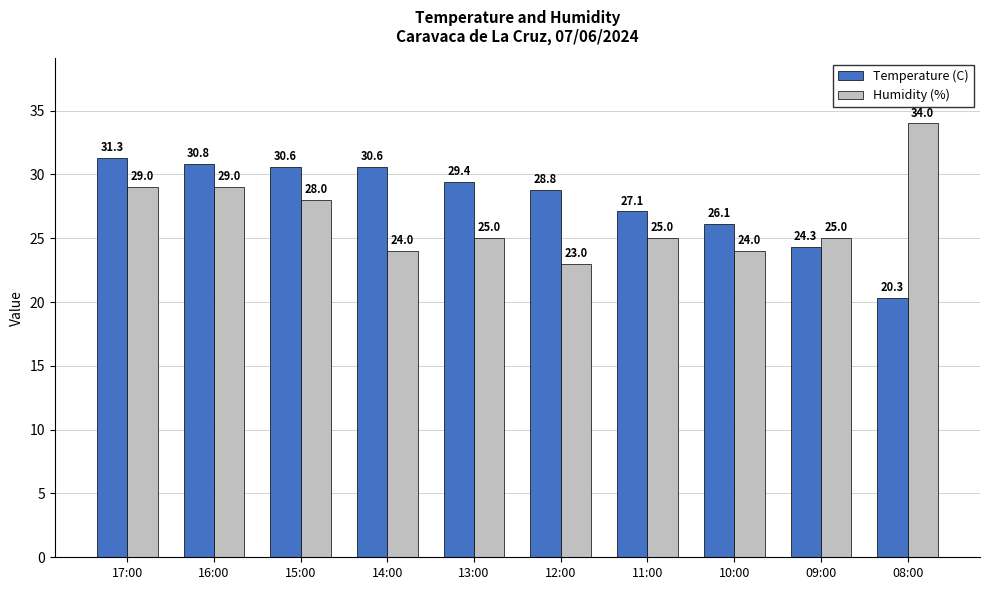

Are the bars grouped side by side (vs. stacked)?

Yes